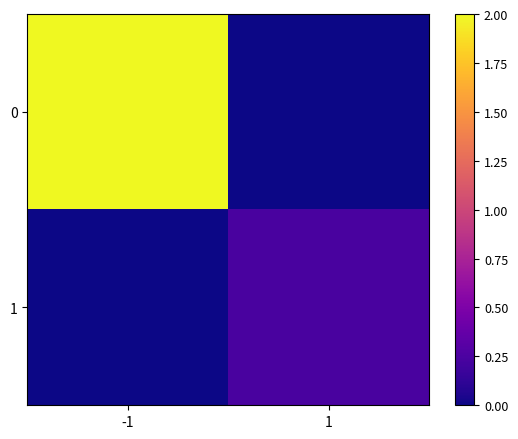

Reading left to right, extract all data points from this chart.

0: -1=2.0	1=0.0
1: -1=0.0	1=0.2